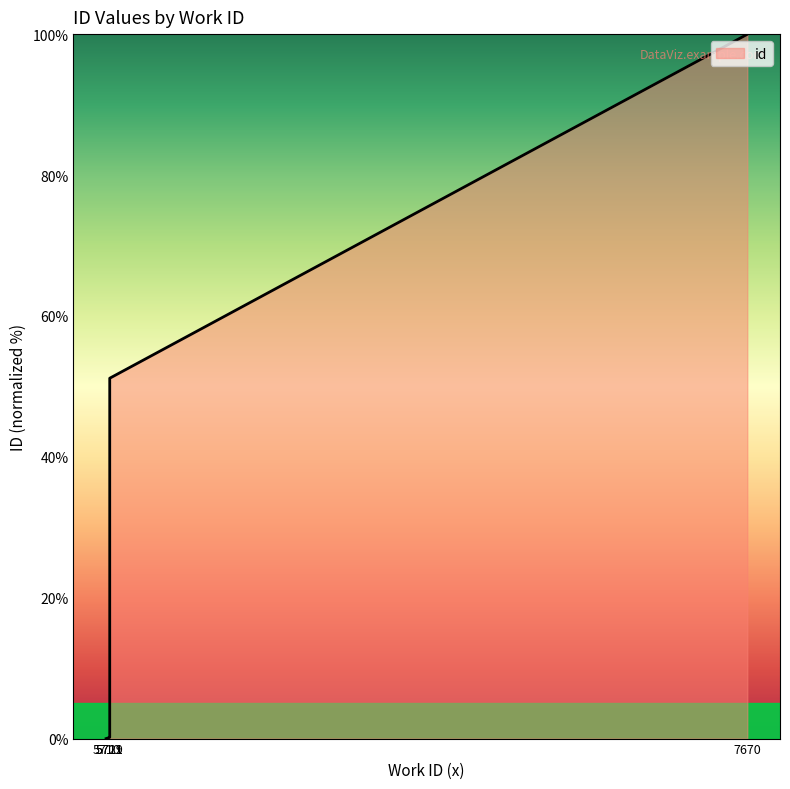

What is the sum of the values at 5721 and 5710?

51.2